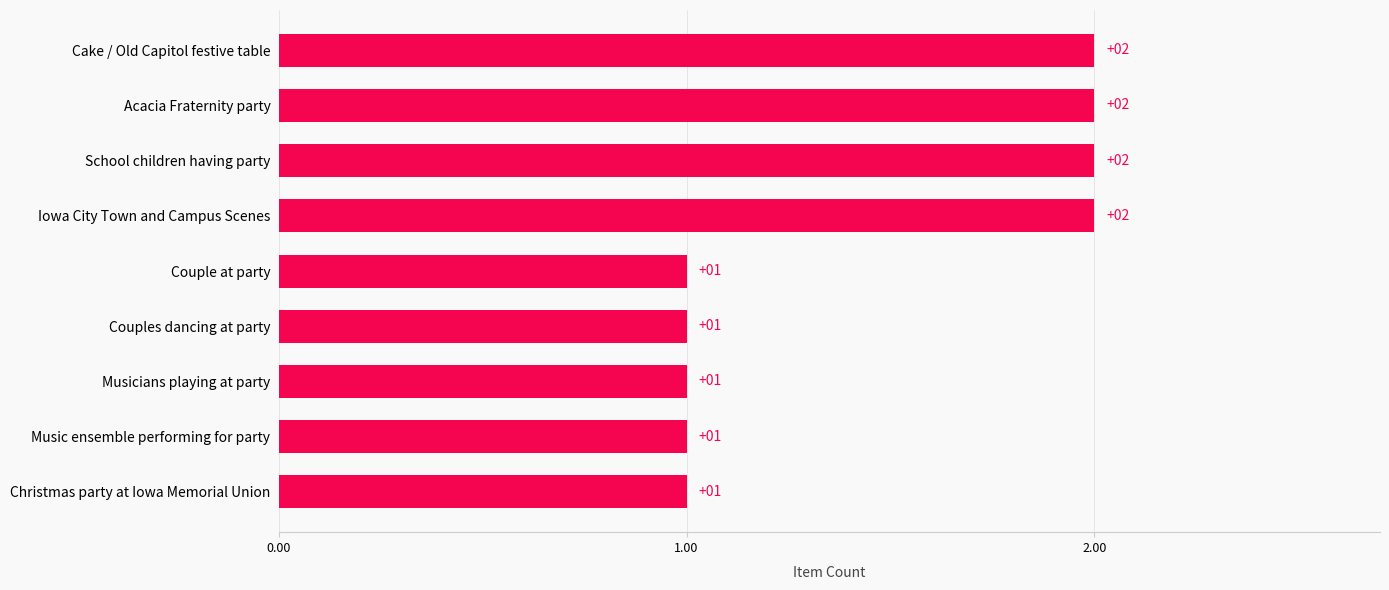

True or false: the data shows 2 at School children having party.

True